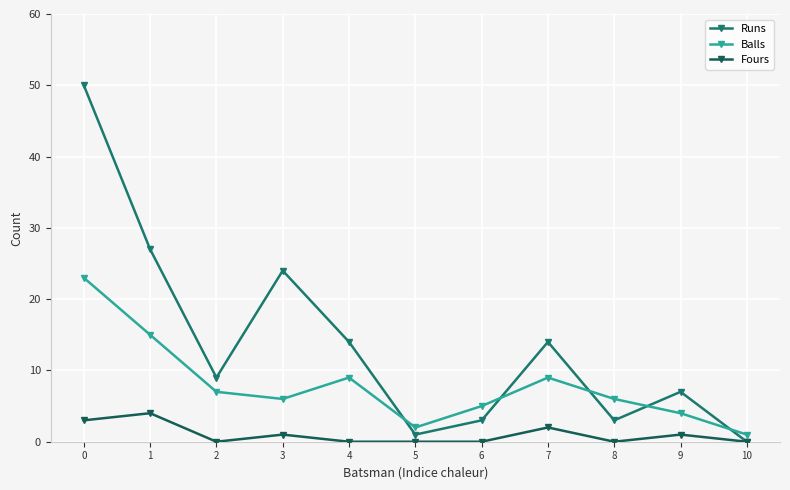

Reading left to right, transcribe all the data shown in this chart.

Runs: 50	27	9	24	14	1	3	14	3	7	0
Balls: 23	15	7	6	9	2	5	9	6	4	1
Fours: 3	4	0	1	0	0	0	2	0	1	0